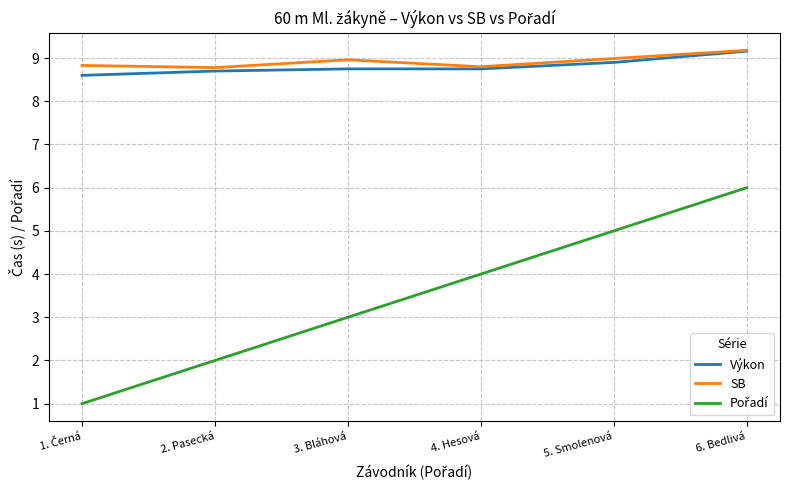

Does the chart display data point markers on the line(s)?

No